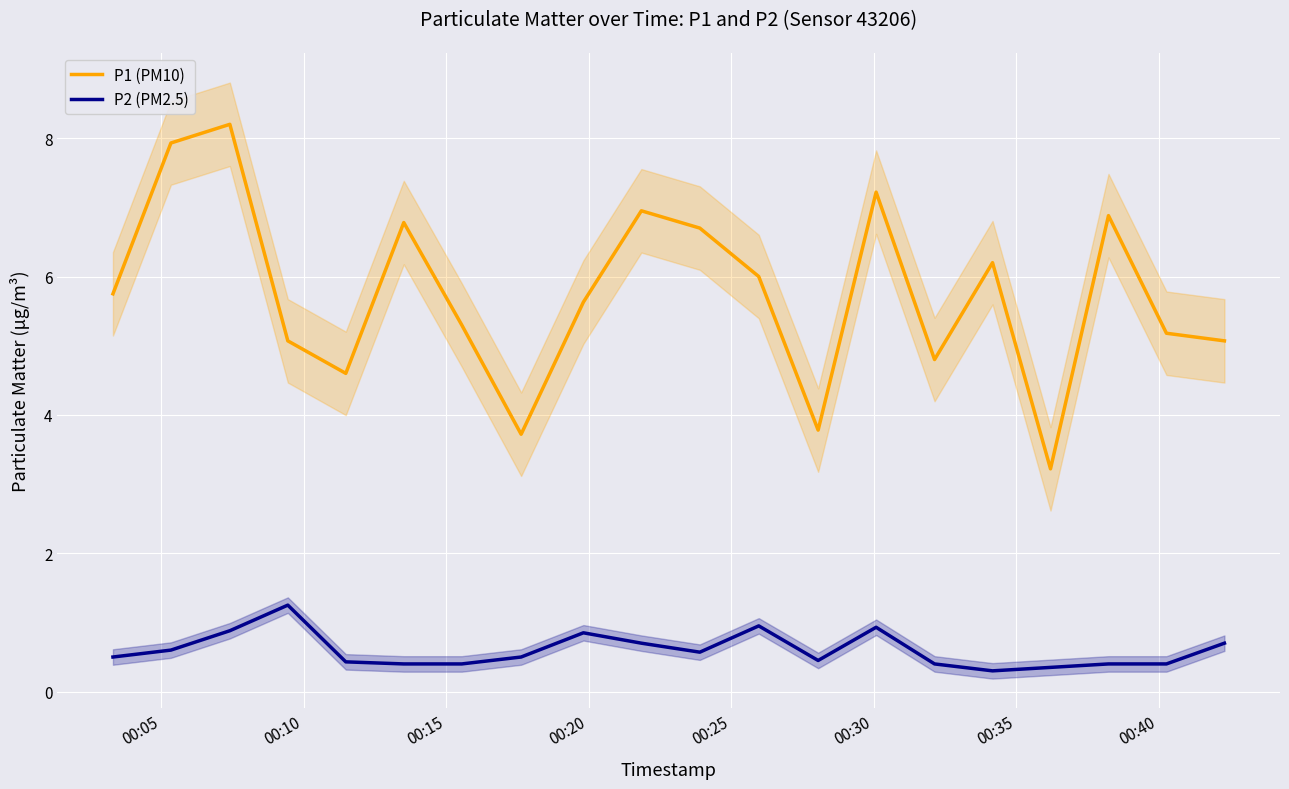

Reading left to right, transcribe all the data shown in this chart.

P1 (PM10): 5.8	7.9	8.2	5.1	4.6	6.8	5.3	3.7	5.6	7.0	6.7	6.0	3.8	7.2	4.8	6.2	3.2	6.9	5.2	5.1
P2 (PM2.5): 0.5	0.6	0.9	1.2	0.4	0.4	0.4	0.5	0.8	0.7	0.6	0.9	0.5	0.9	0.4	0.3	0.3	0.4	0.4	0.7